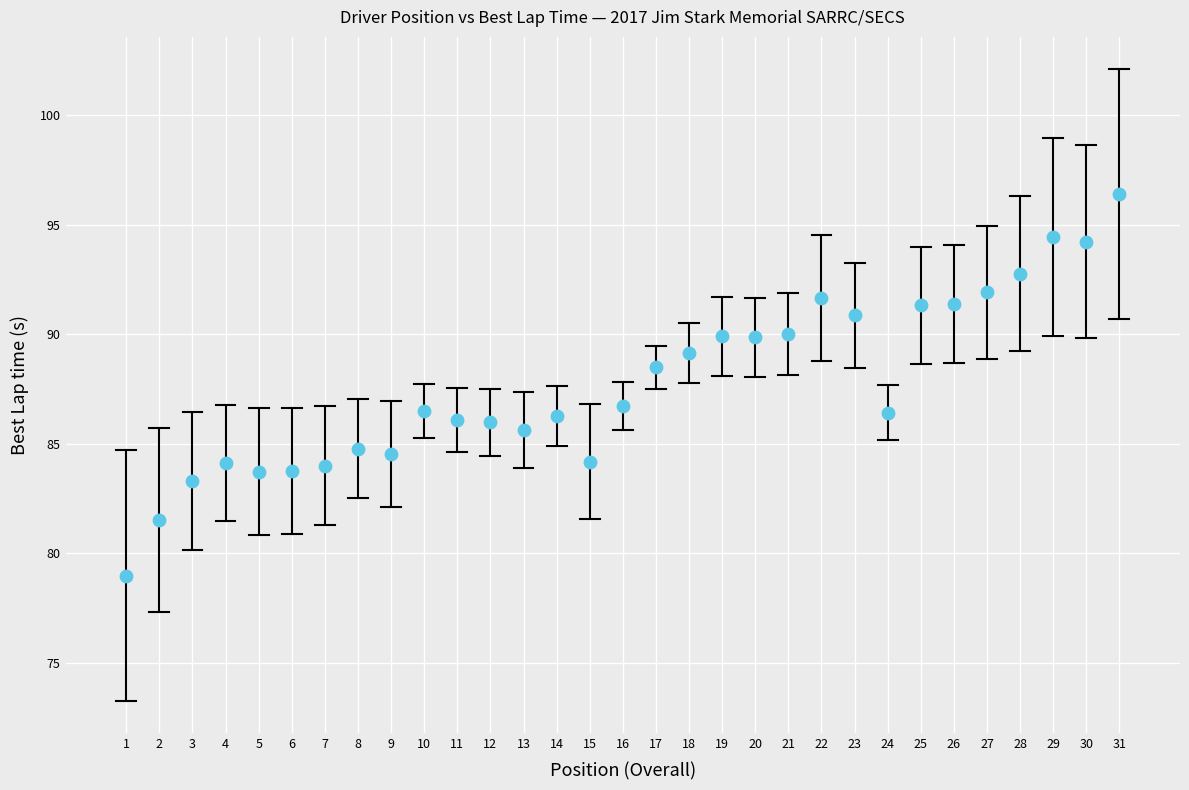

What is the range of X values (max minus min)?

30.0